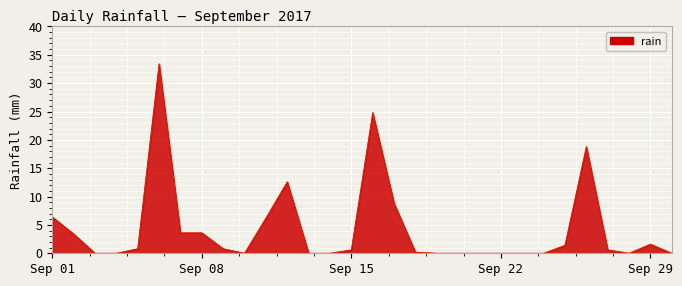

What is the greatest value displayed?

33.4